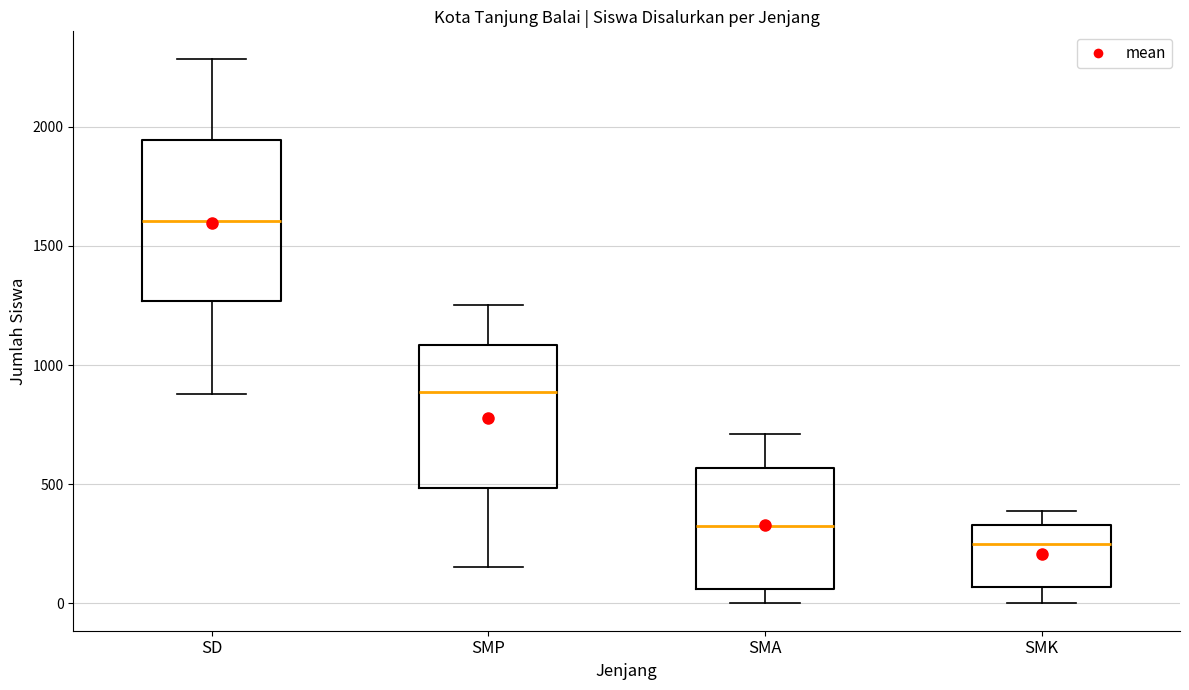

Which box is the tallest, from its lower edge to its upper edge?

SD